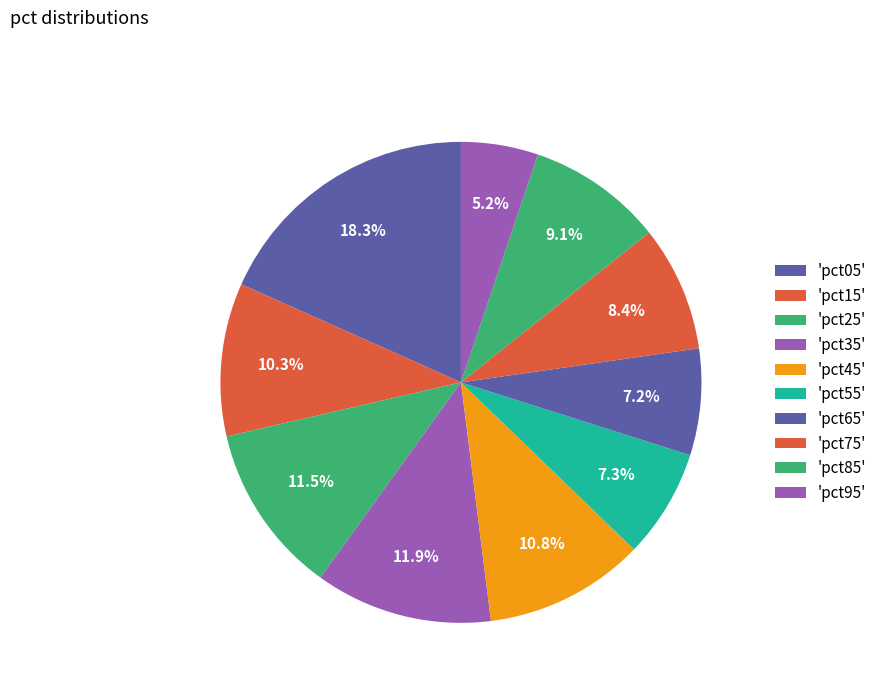

What is the largest slice in the pie chart?

pct05